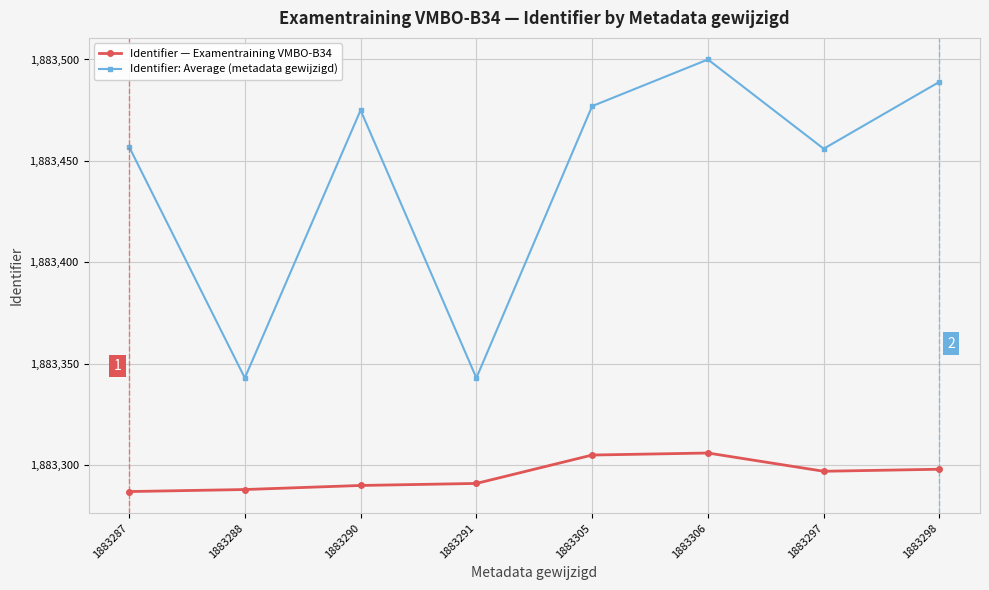

Reading left to right, extract all data points from this chart.

Identifier — Examentraining VMBO-B34: 1883287	1883288	1883290	1883291	1883305	1883306	1883297	1883298
Identifier: Average (metadata gewijzigd): 1883457	1883343	1883475	1883343	1883477	1883500	1883456	1883489